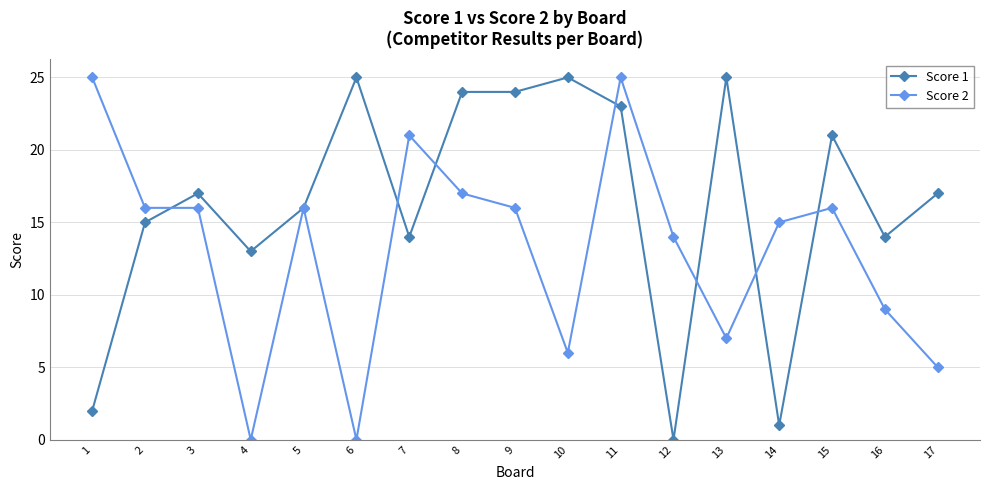

The Score 2 series shows 26 at 8. True or false?

False